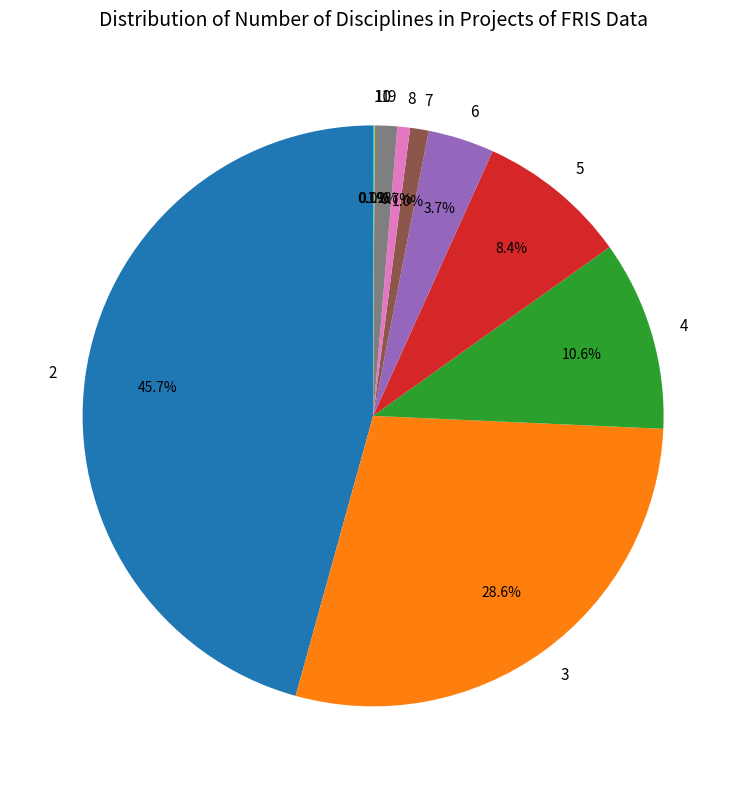

Combined, do 3 and 6 account for over 50%?

No